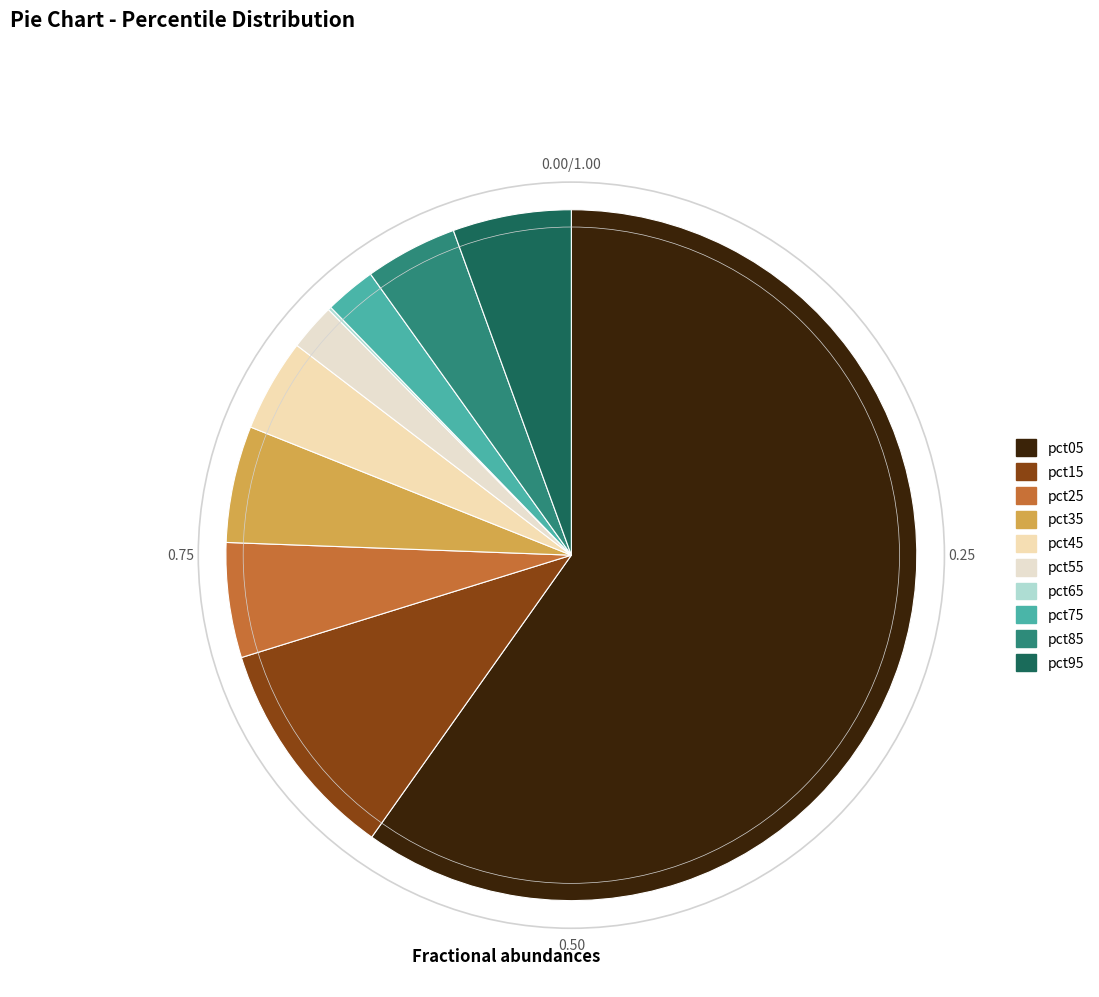

What is the majority slice?

pct05